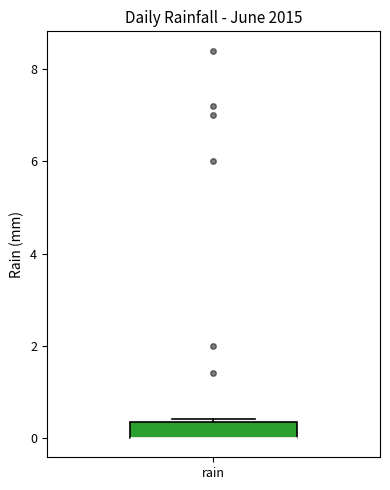

Where is the lower edge of the box for rain on the y-axis? The values are not printed on the chart, so give them approximately, as read against the axis.

0.0